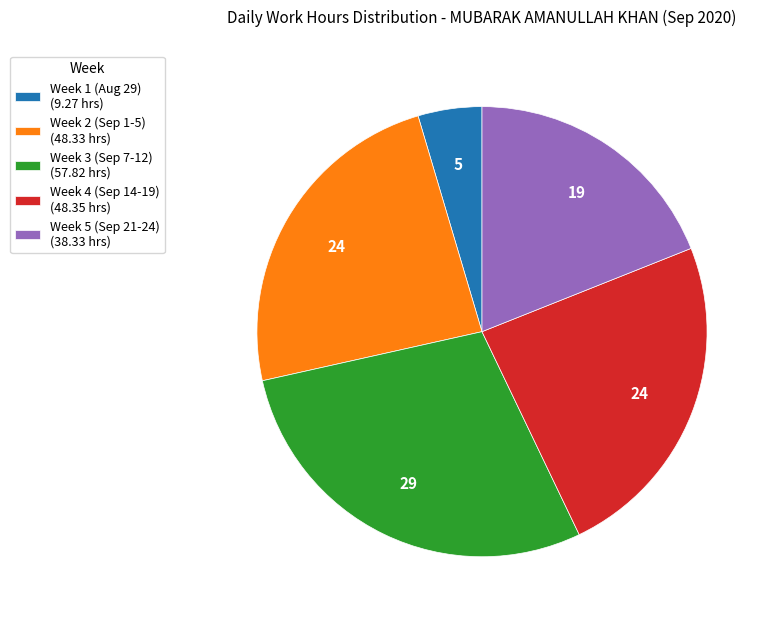

Combined, do Week 1 (Aug 29) (9.27 hrs) and Week 4 (Sep 14-19) (48.35 hrs) account for over 50%?

No